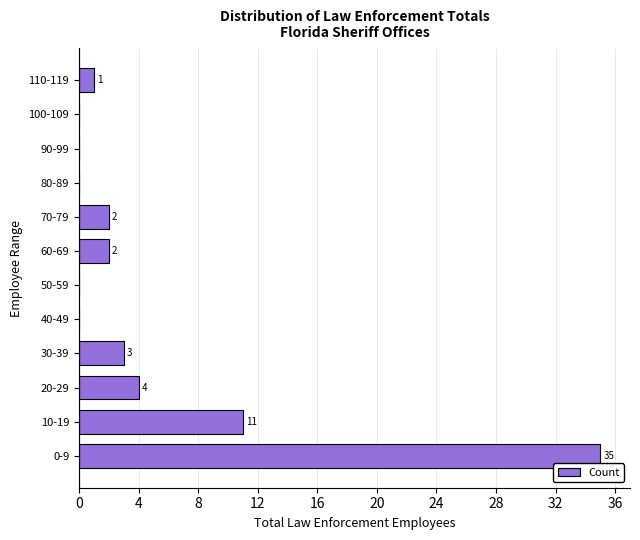

Reading bottom to top, what are all the values shown in this chart?

0-9=35	10-19=11	20-29=4	30-39=3	40-49=0	50-59=0	60-69=2	70-79=2	80-89=0	90-99=0	100-109=0	110-119=1